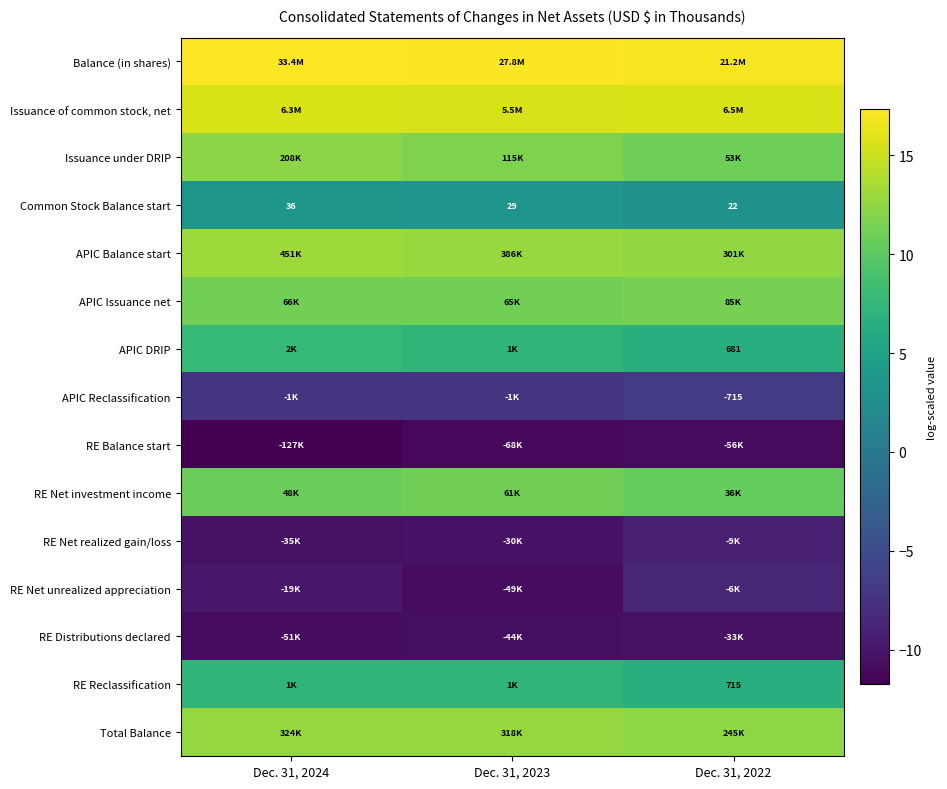

Where does the RE Balance start series first go above -11?

Dec. 31, 2022